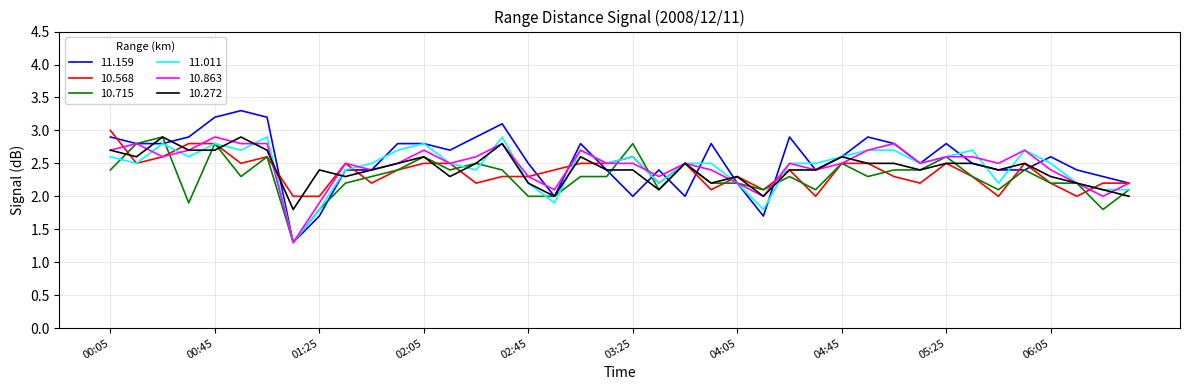

Which series has the largest range (max minus min)?

11.159